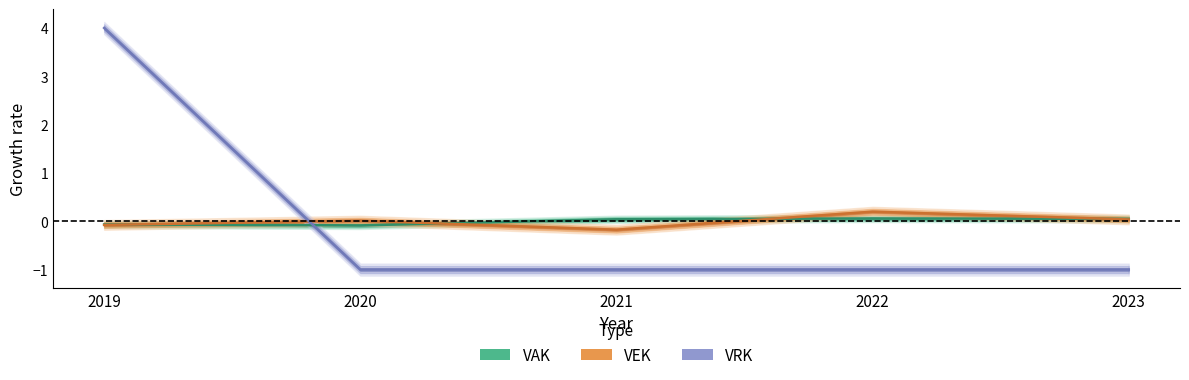

How many VAK values are between 0 and 1?

3